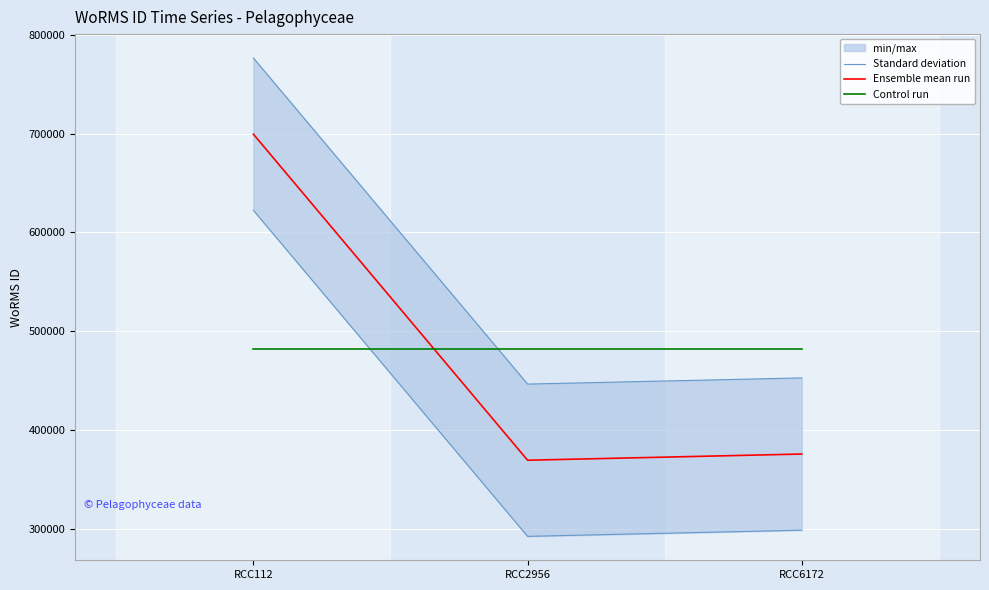

Reading left to right, transcribe all the data shown in this chart.

Standard deviation: 622368.8	292455.8	298723.8
Ensemble mean run: 699402.0	369489.0	375757.0
Control run: 481549.3	481549.3	481549.3